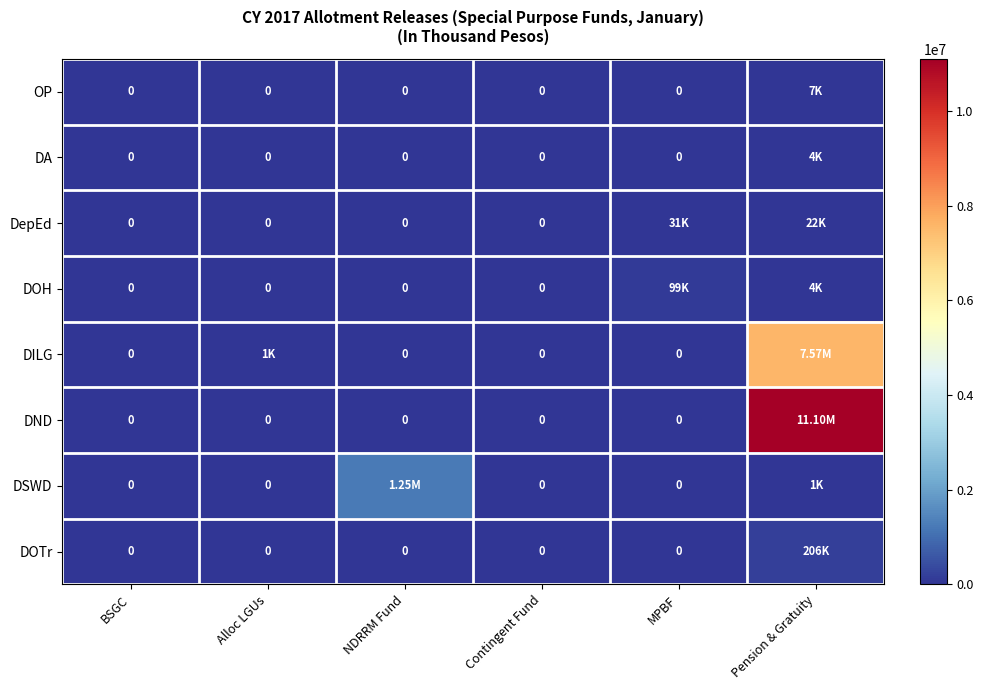

What is the average value of the DILG series?

1262642